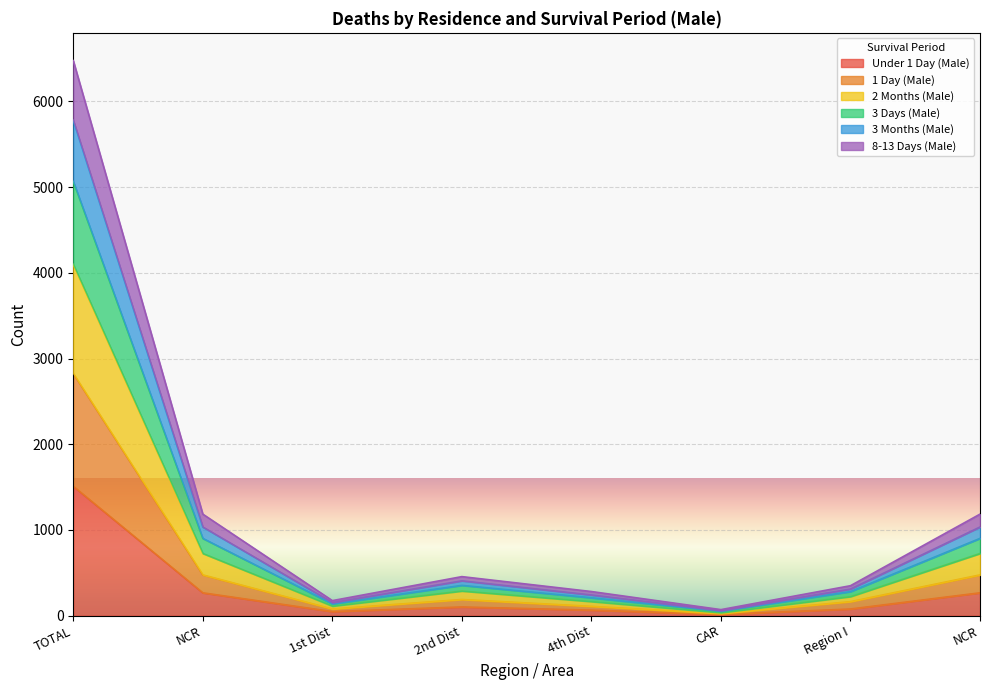

True or false: 3 Months (Male) and 8-13 Days (Male) intersect in this chart.

False